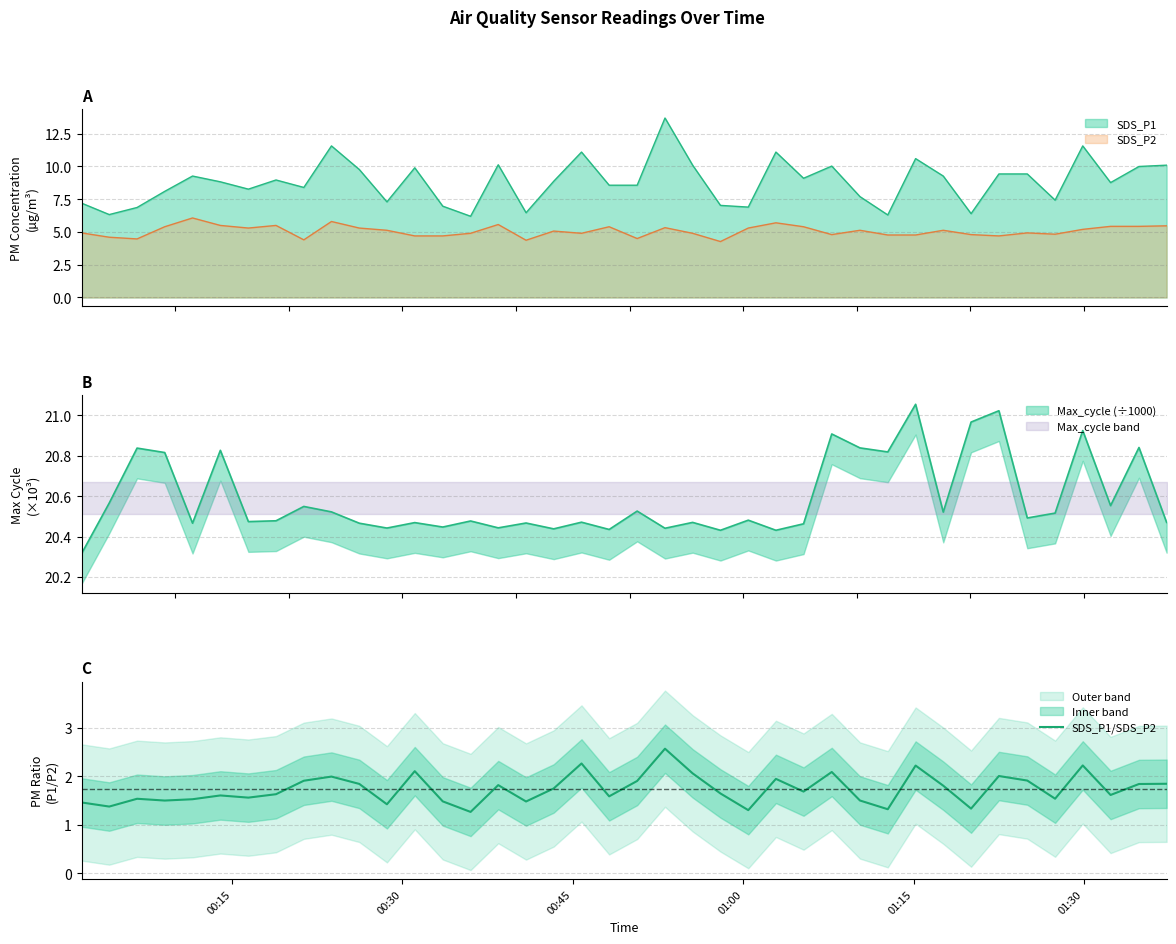

What is the greatest value displayed?

2.6